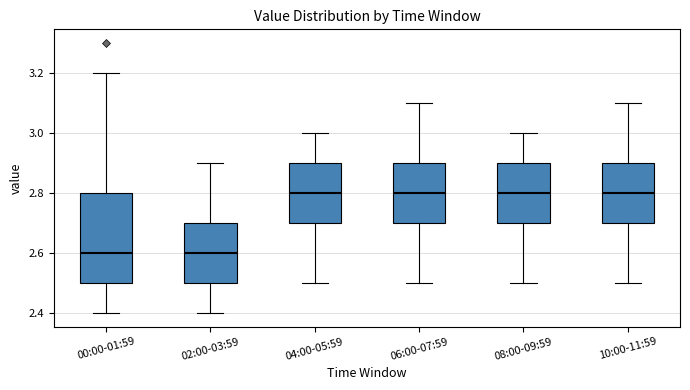

Reading left to right, transcribe this box plot: for each box, give where its median line is, the range the box spans, and where its two whiskers end, as read against the y-axis. The values are not printed on the chart, so give them approximately, as read against the axis.

00:00-01:59: median 2.6, box 2.5 to 2.8, whiskers 2.4 to 3.2
02:00-03:59: median 2.6, box 2.5 to 2.7, whiskers 2.4 to 2.9
04:00-05:59: median 2.8, box 2.7 to 2.9, whiskers 2.5 to 3.0
06:00-07:59: median 2.8, box 2.7 to 2.9, whiskers 2.5 to 3.1
08:00-09:59: median 2.8, box 2.7 to 2.9, whiskers 2.5 to 3.0
10:00-11:59: median 2.8, box 2.7 to 2.9, whiskers 2.5 to 3.1